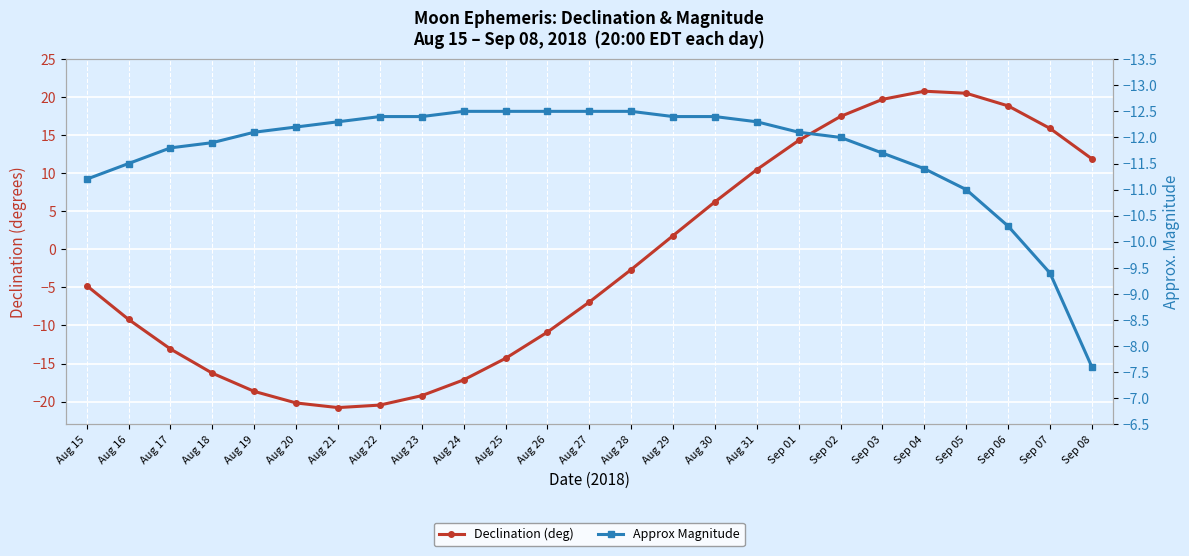

What is the value of the Approx Magnitude point at the 23rd from the left?

-10.3